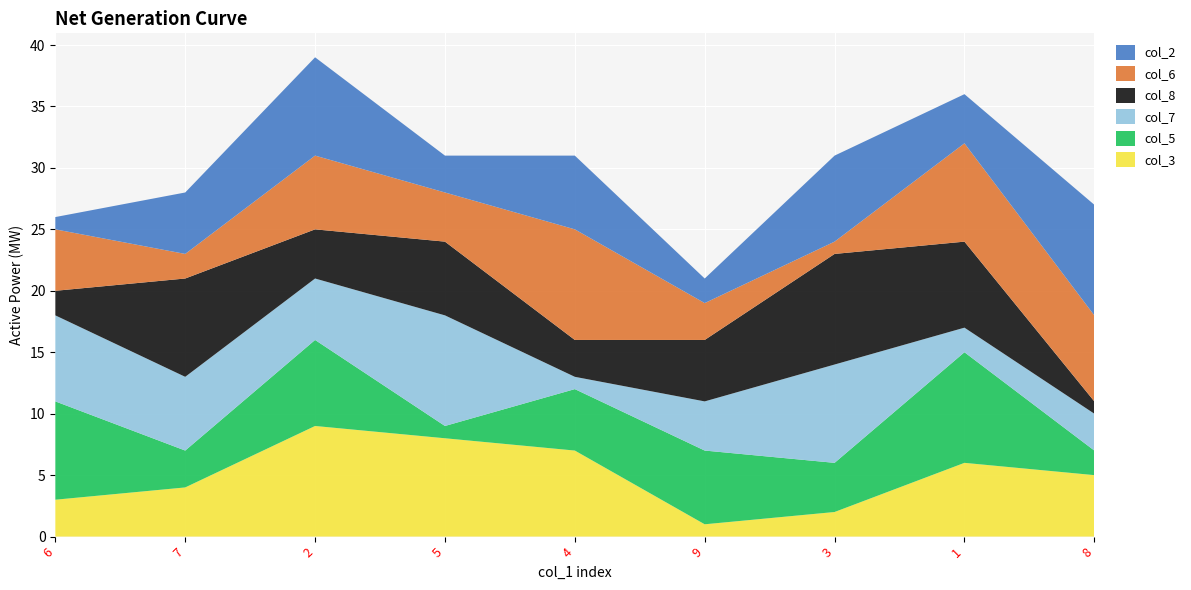

Reading left to right, extract all data points from this chart.

col_3: 3	4	9	8	7	1	2	6	5
col_5: 8	3	7	1	5	6	4	9	2
col_7: 7	6	5	9	1	4	8	2	3
col_8: 2	8	4	6	3	5	9	7	1
col_6: 5	2	6	4	9	3	1	8	7
col_2: 1	5	8	3	6	2	7	4	9